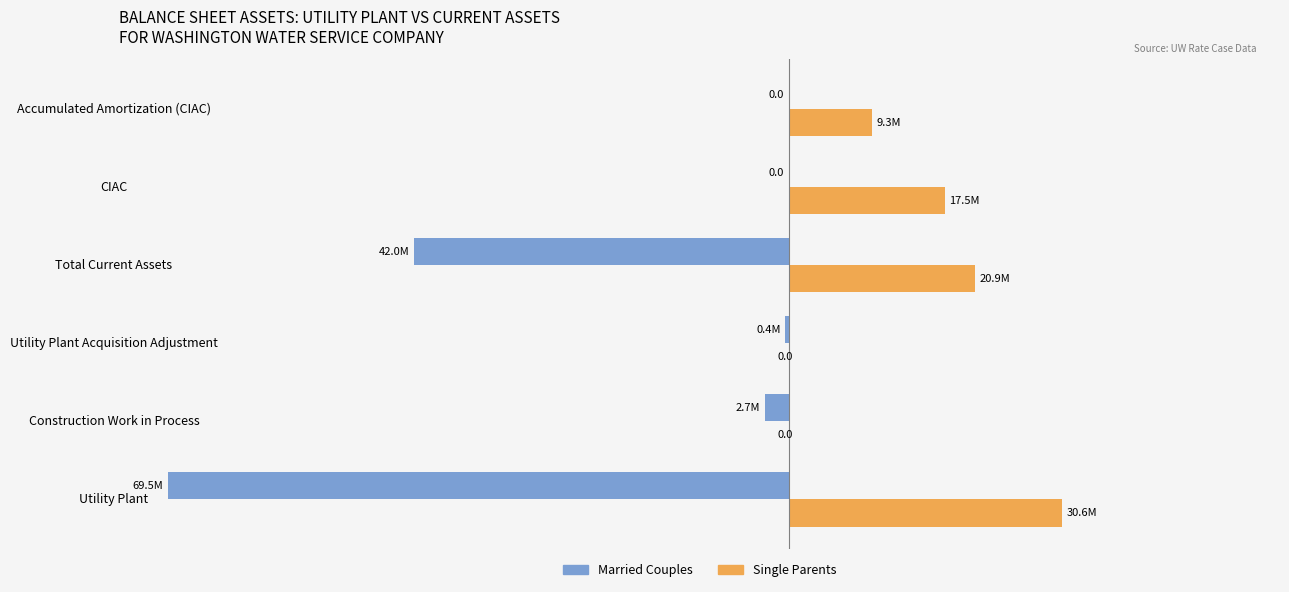

List the series in order of their peak value, highest first.

Single Parents, Married Couples